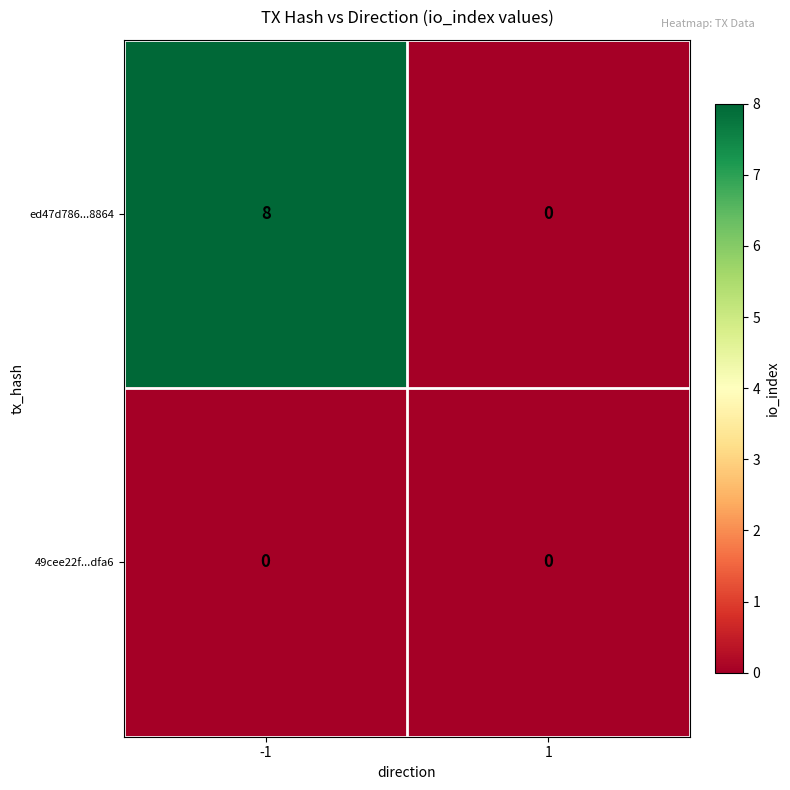

What is the greatest value displayed?

8